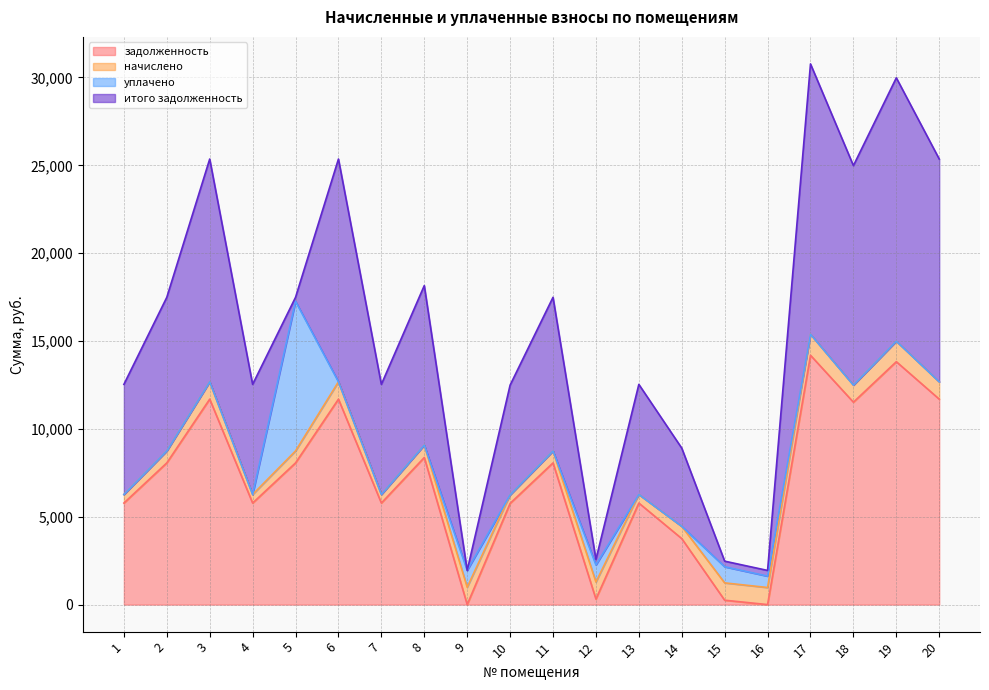

How many intersections are there between начислено and задолженность?

6